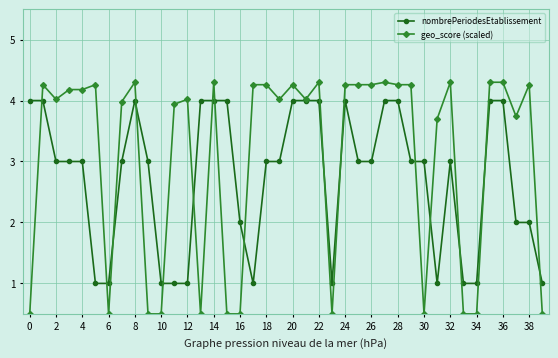

List the series in order of their peak value, highest first.

geo_score (scaled), nombrePeriodesEtablissement